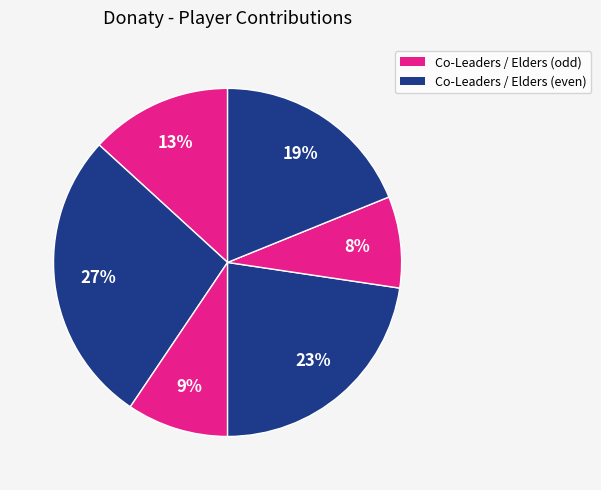

Count the number of slices in the pie.

6